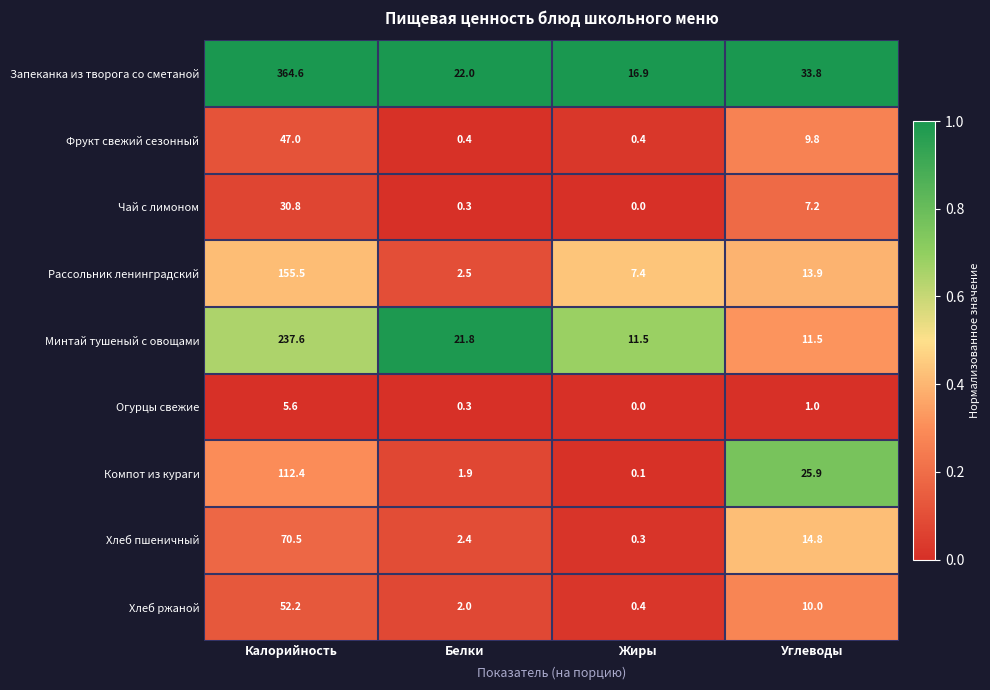

Is it true that Хлеб пшеничный equals 2.4 at Белки?

True